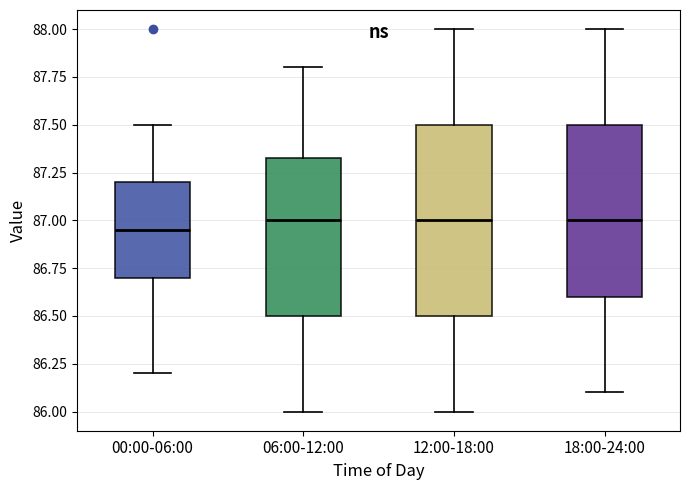

Where is the lower edge of the box for 18:00-24:00 on the y-axis? The values are not printed on the chart, so give them approximately, as read against the axis.

86.60